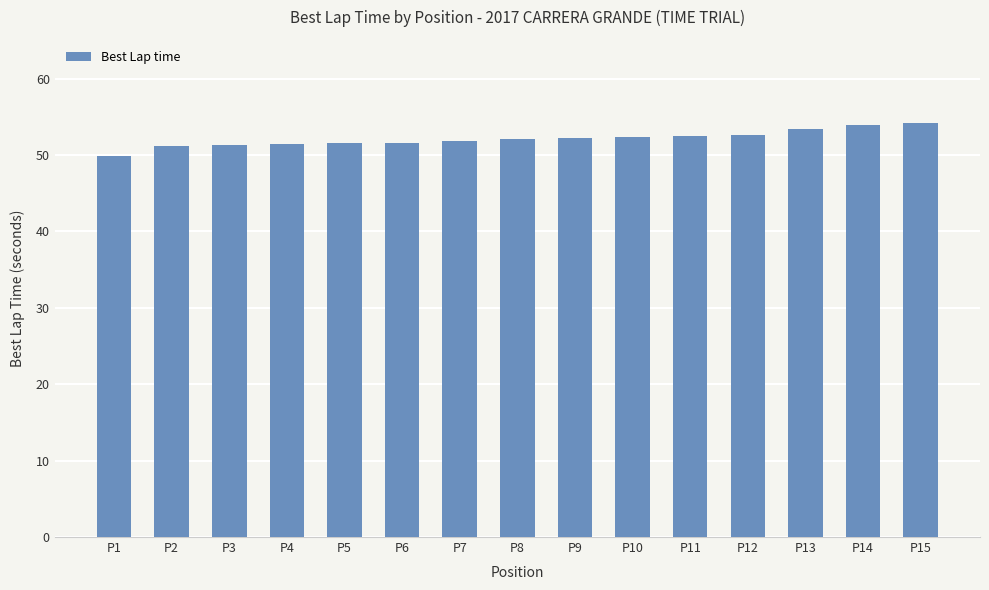

Are the bars horizontal?

No